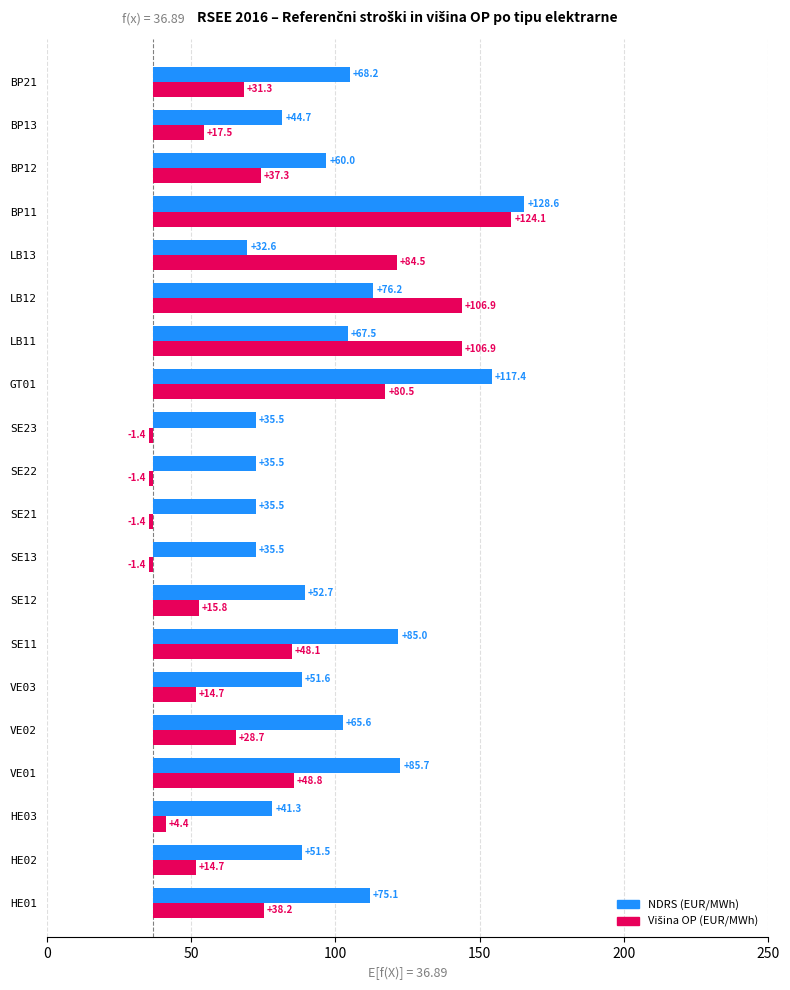

What is the sum of all NDRS (EUR/MWh) values?

1245.8